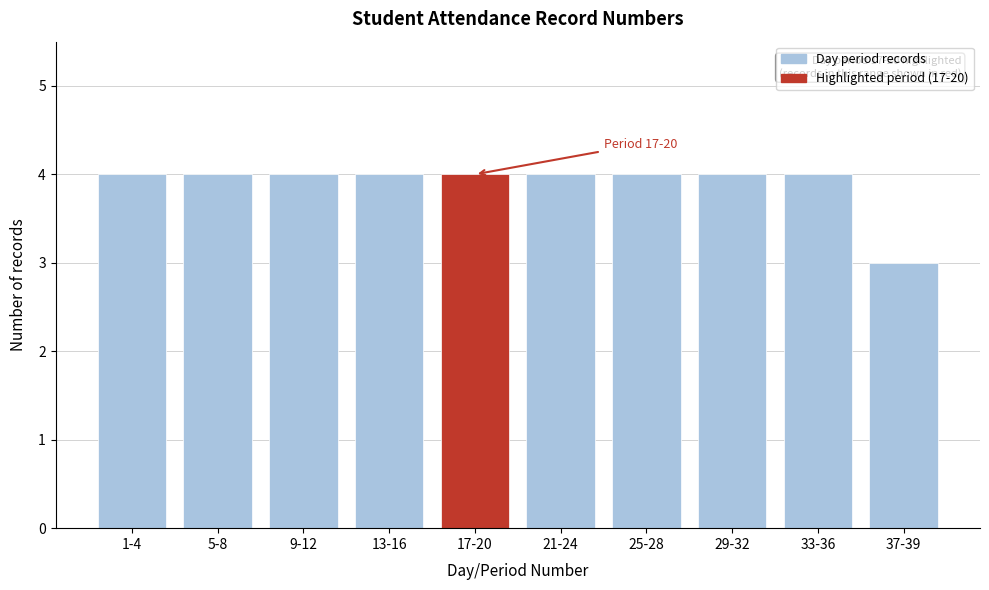

Reading left to right, extract all data points from this chart.

4	4	4	4	4	4	4	4	4	3